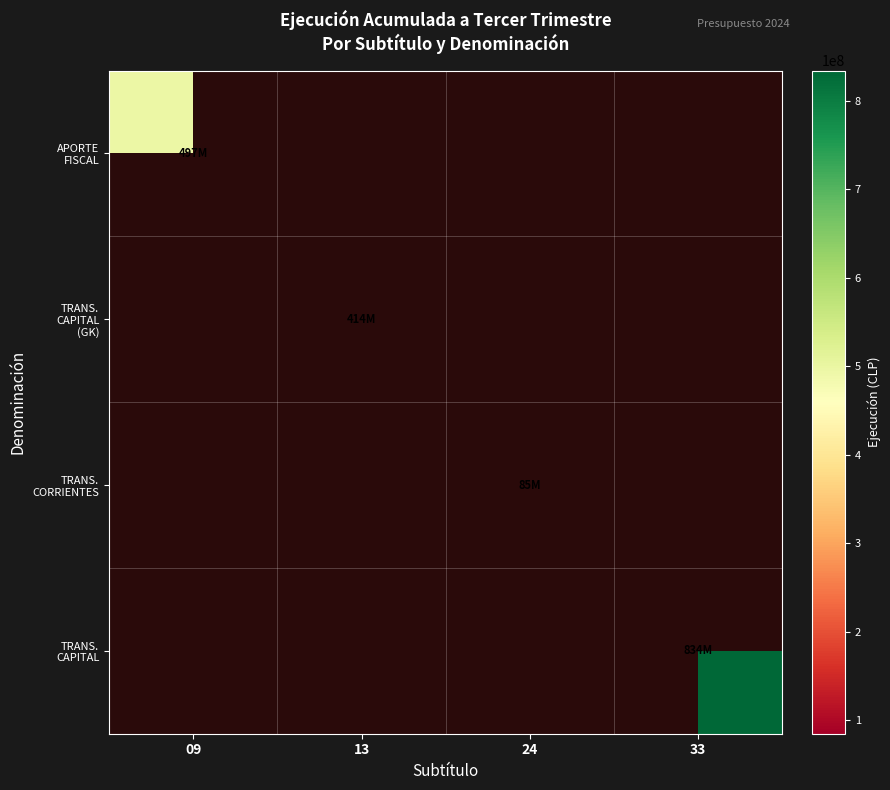

At how many categories does at least one series exceed 786482467?

1